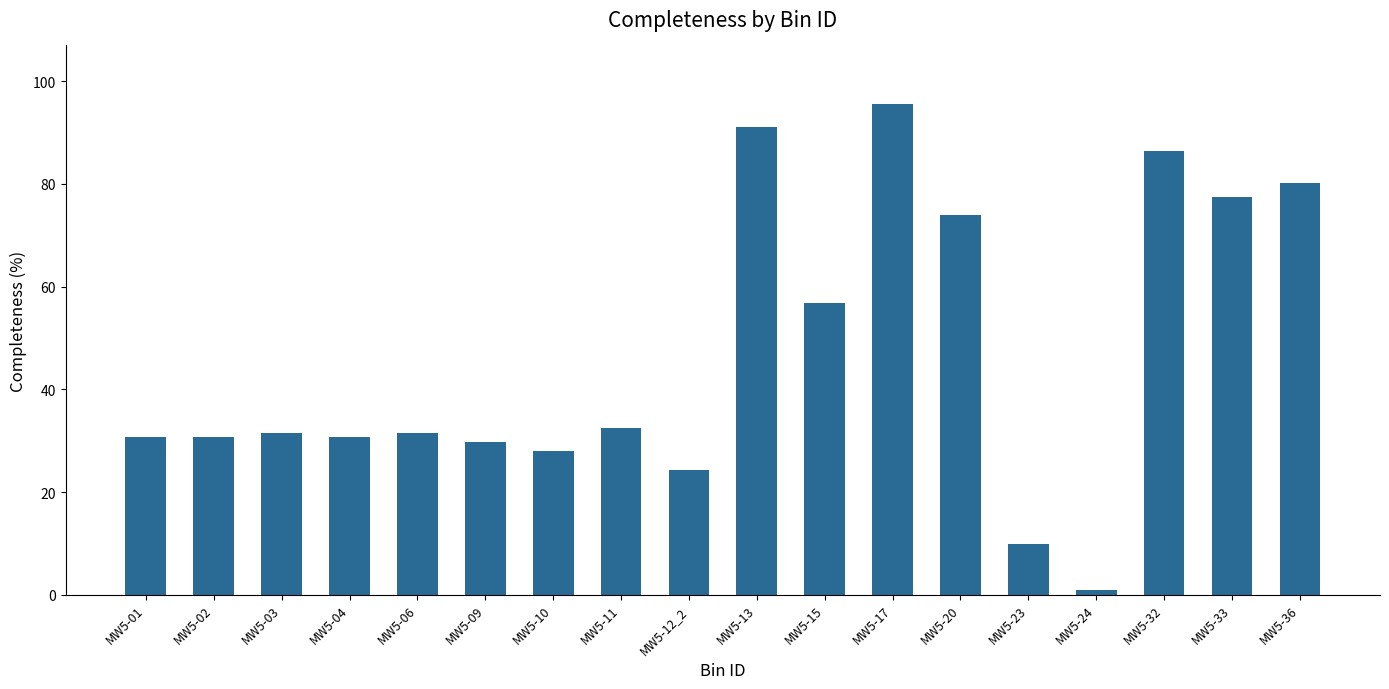

What is the average value?

46.7